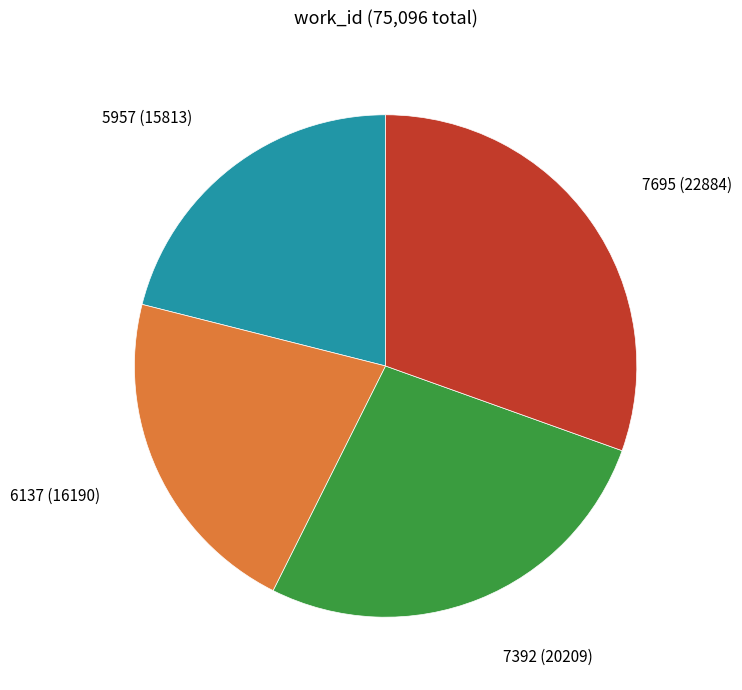

The 5957 (15813) slice represents 21% of the pie. True or false?

True